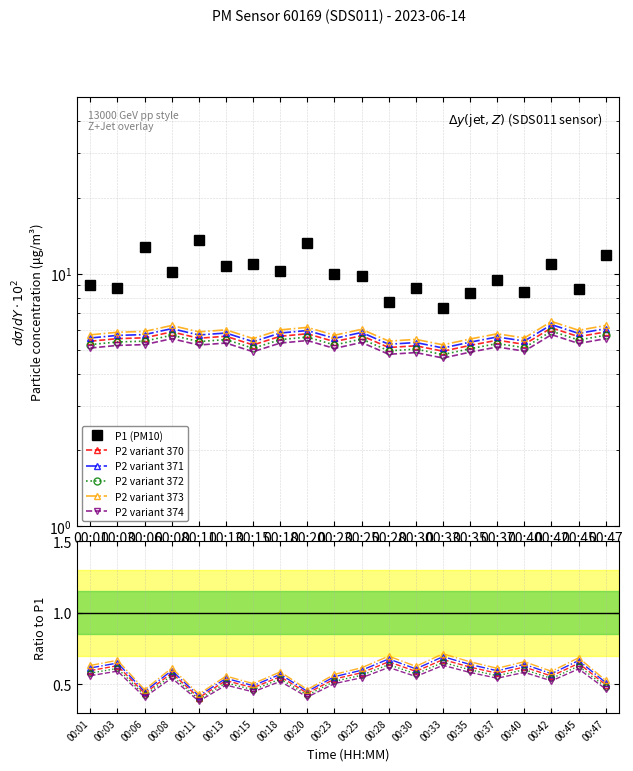

What is the value of the P2 point at the 20th from the left?

6.1